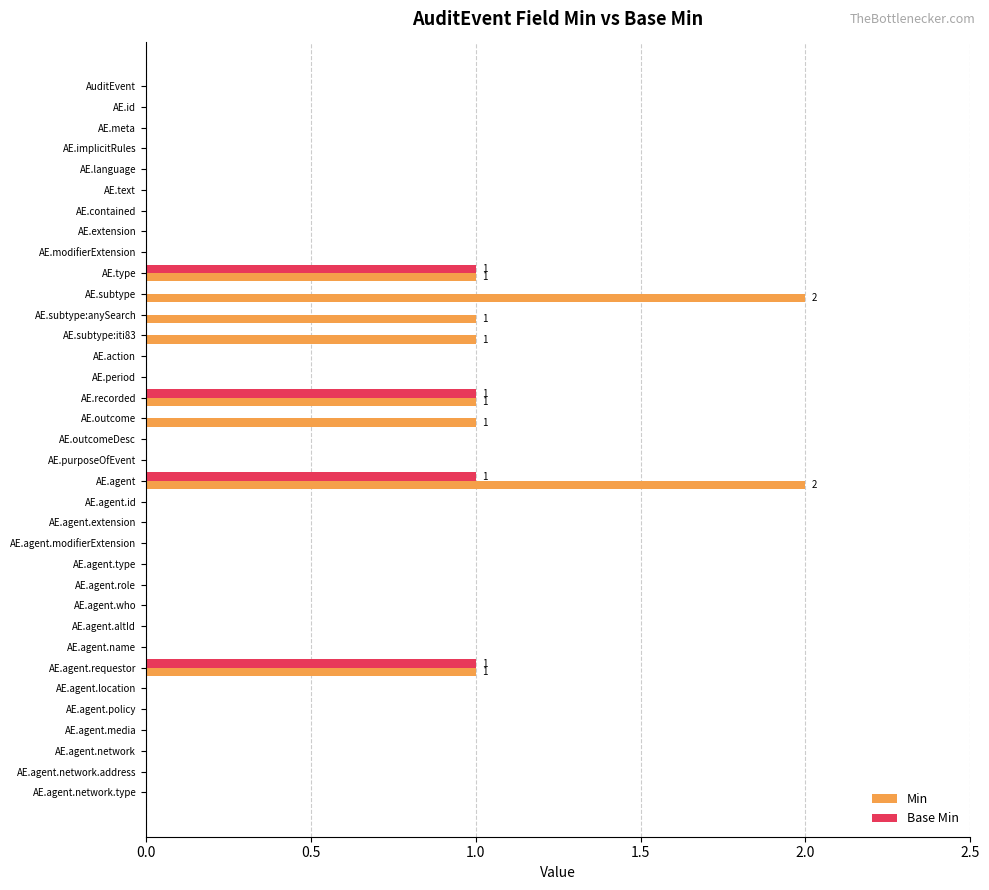

What is the sum of all Base Min values?

4